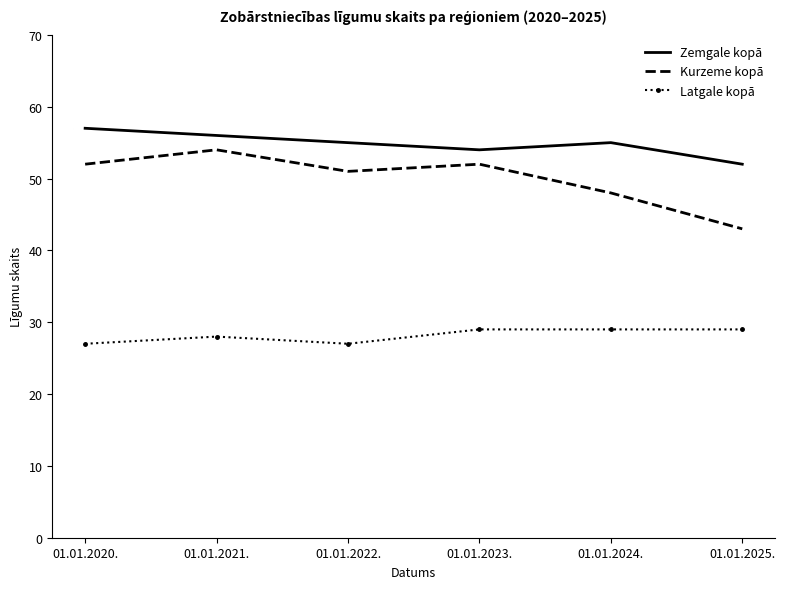

Reading right to left, transcribe all the data shown in this chart.

Zemgale kopā: 01.01.2025.=52	01.01.2024.=55	01.01.2023.=54	01.01.2022.=55	01.01.2021.=56	01.01.2020.=57
Kurzeme kopā: 01.01.2025.=43	01.01.2024.=48	01.01.2023.=52	01.01.2022.=51	01.01.2021.=54	01.01.2020.=52
Latgale kopā: 01.01.2025.=29	01.01.2024.=29	01.01.2023.=29	01.01.2022.=27	01.01.2021.=28	01.01.2020.=27